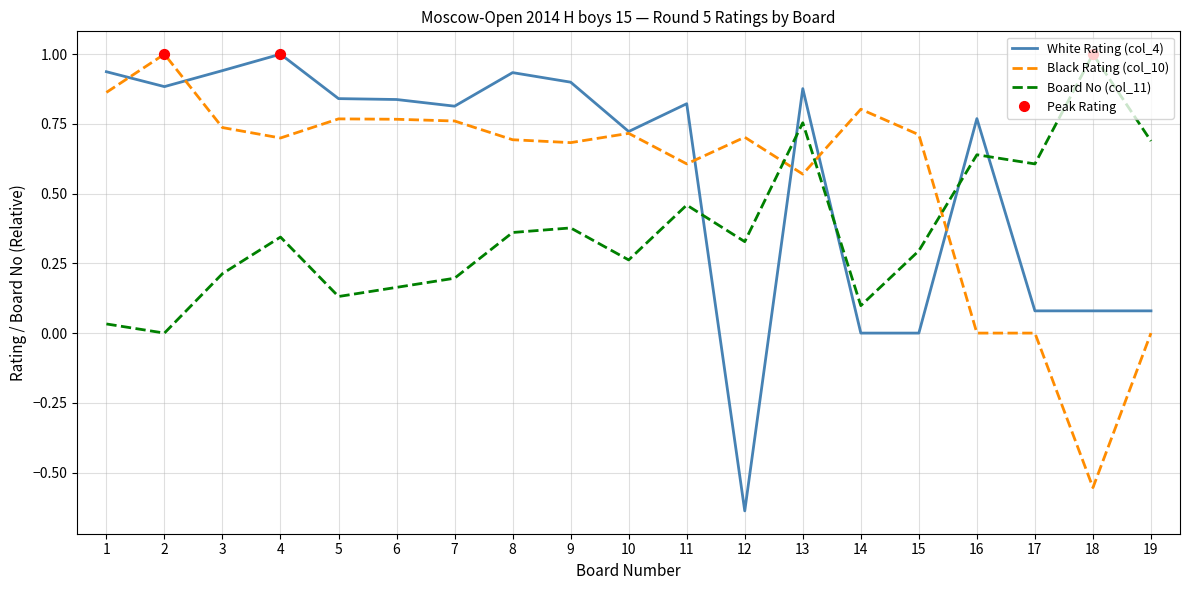

Which series has the largest range (max minus min)?

White Rating (col_4)